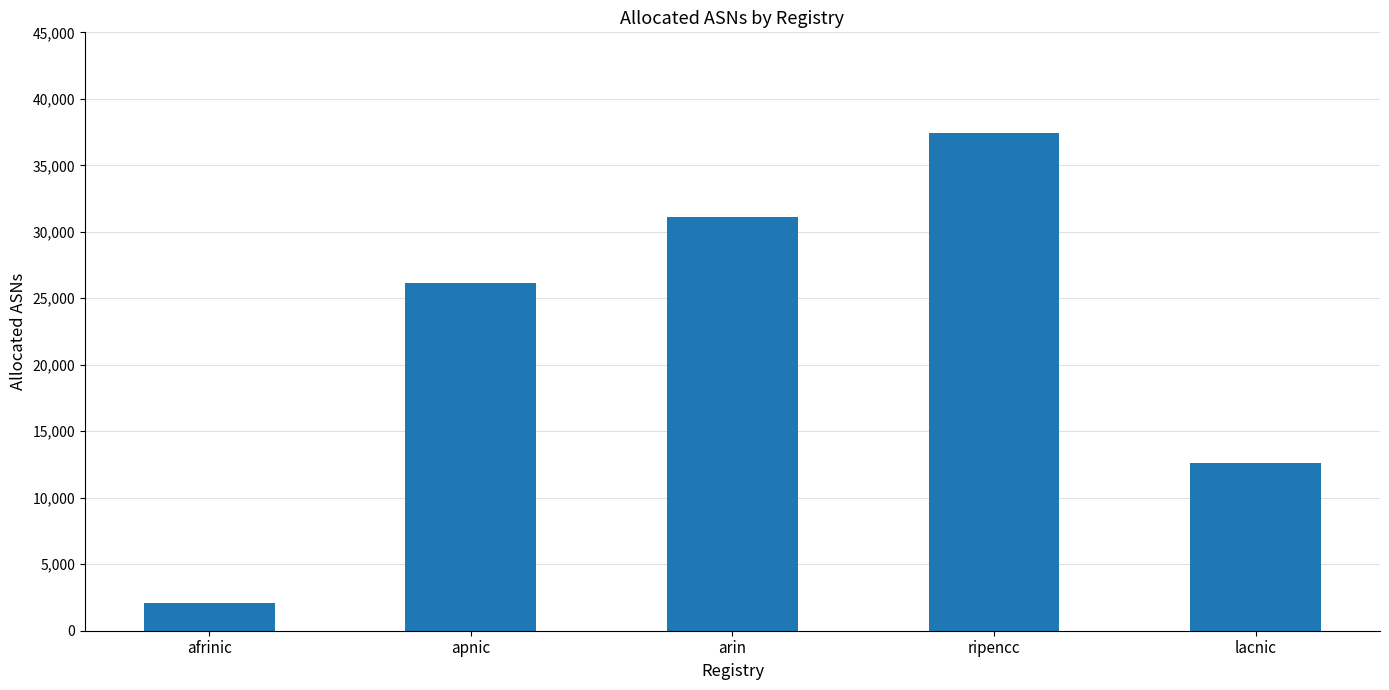

Reading left to right, extract all data points from this chart.

2084	26182	31104	37424	12588